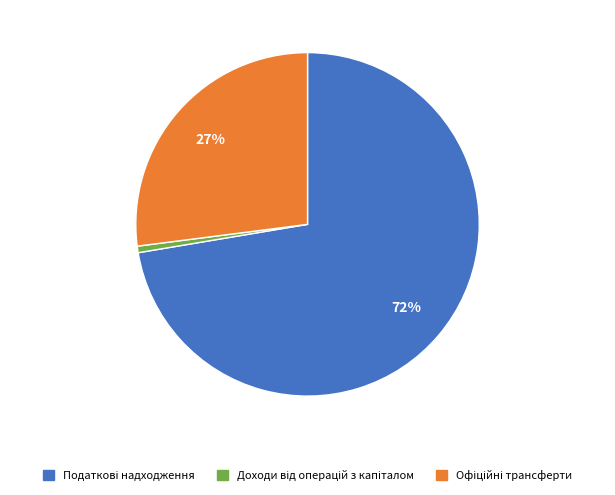

Is there a majority slice in this chart?

Yes